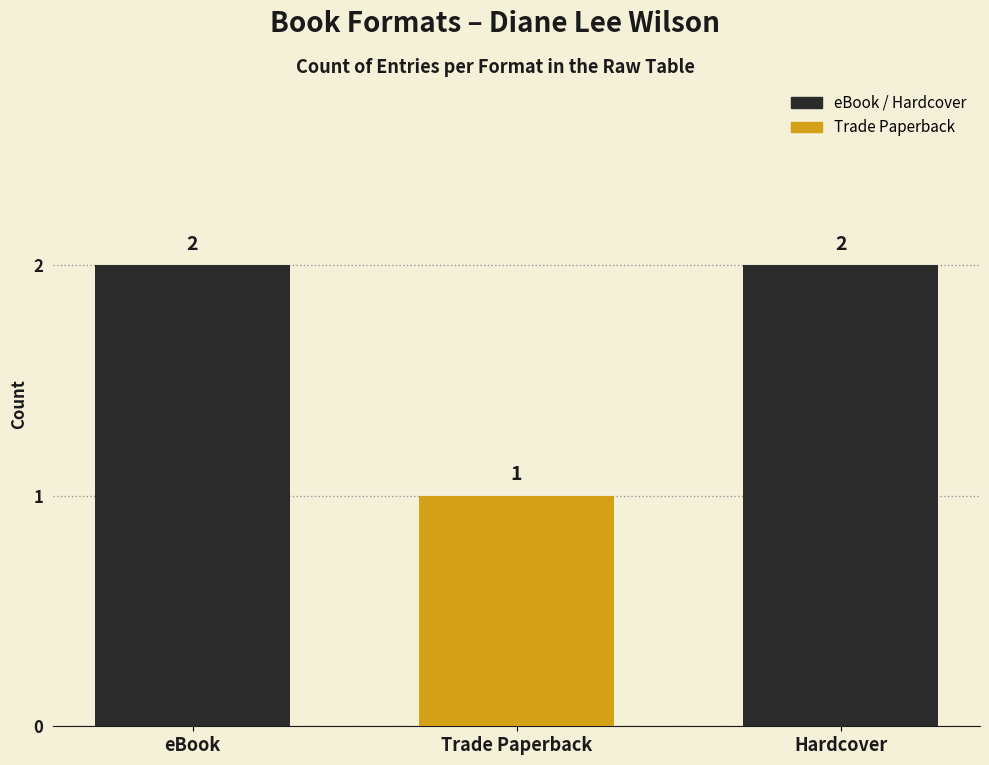

What is the change in value from Trade Paperback to Hardcover?

+1